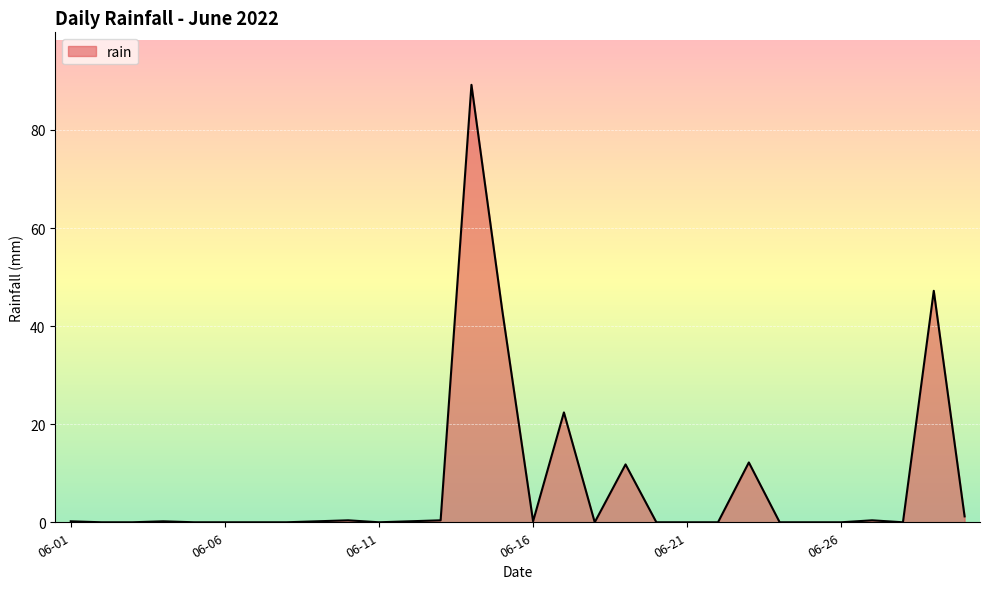

What is the difference between the maximum and minimum values?

89.2